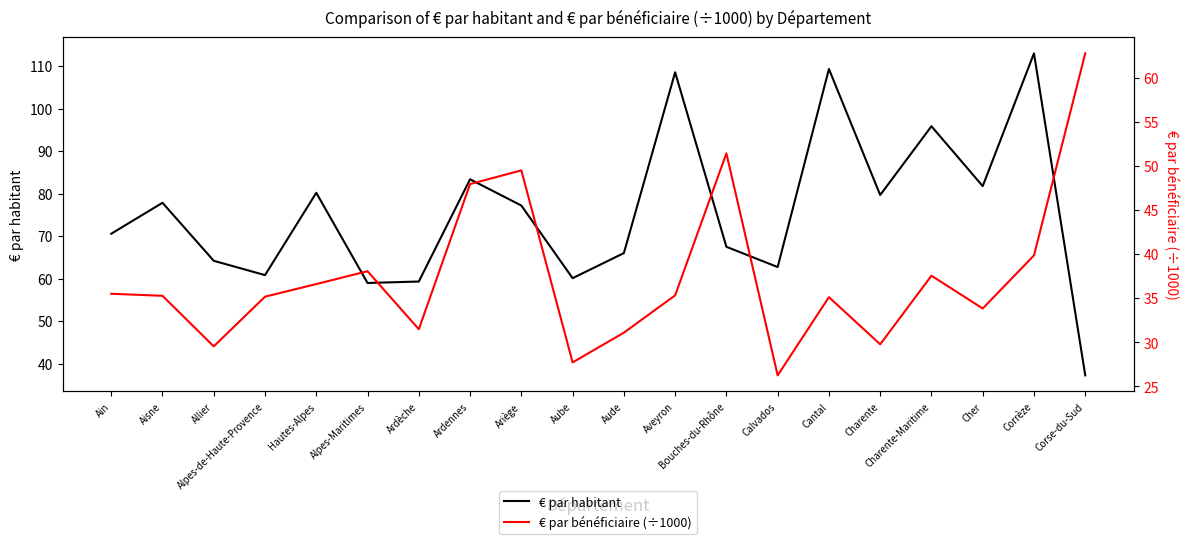

True or false: € par habitant has a value of 66.0 at Aude.

True